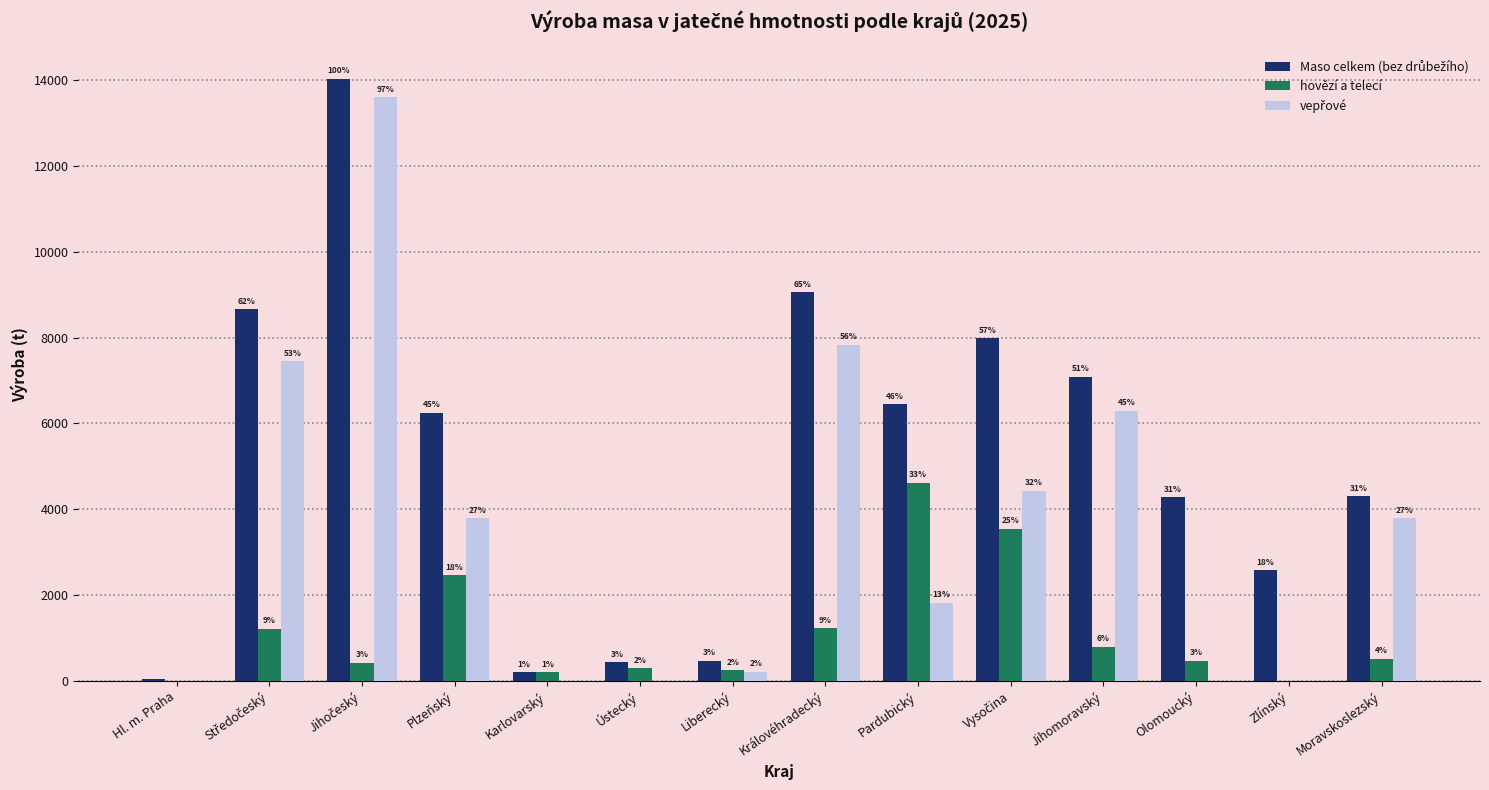

How many groups of bars are there?

14